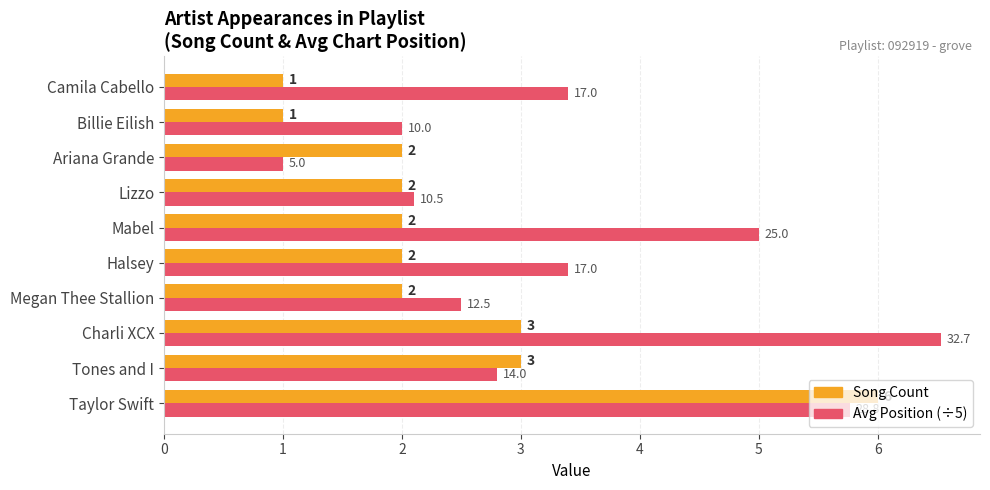

What is the total value across all series at Billie Eilish?

3.0